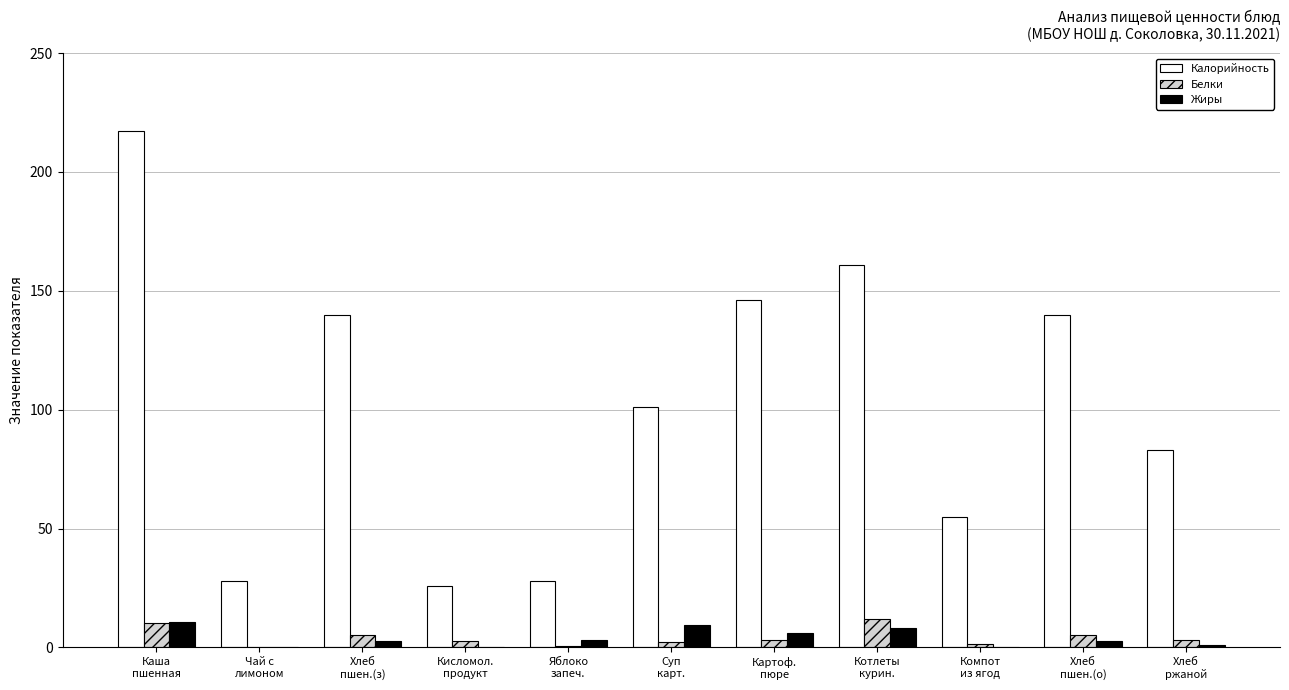

Which series has the largest total across all categories?

Калорийность